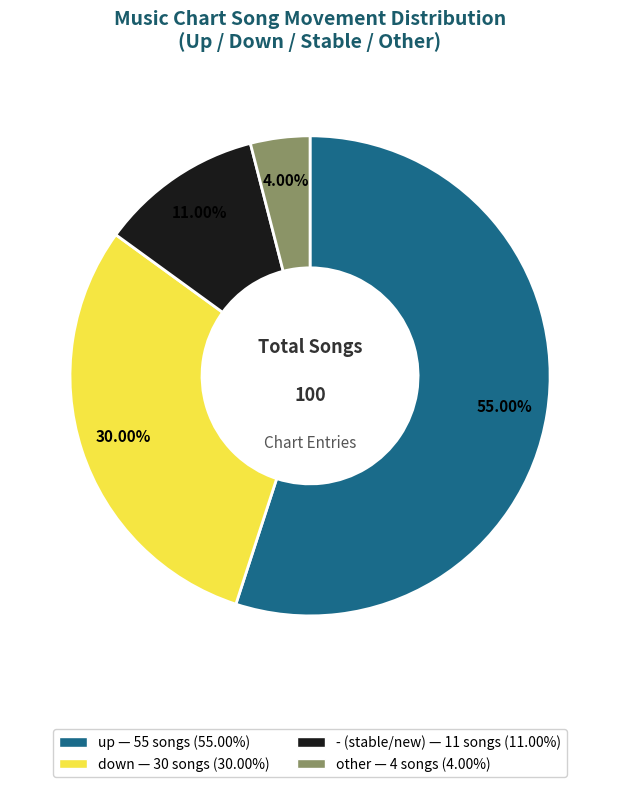

Is there a majority slice in this chart?

Yes